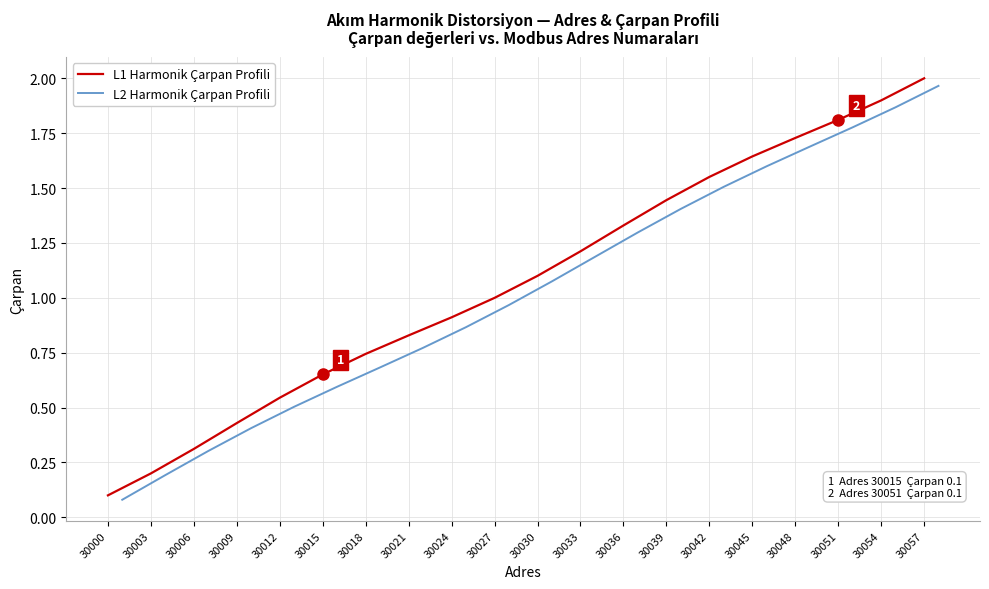

True or false: L1 Harmonik Çarpan Profili has more than 2 interior local peaks.

False